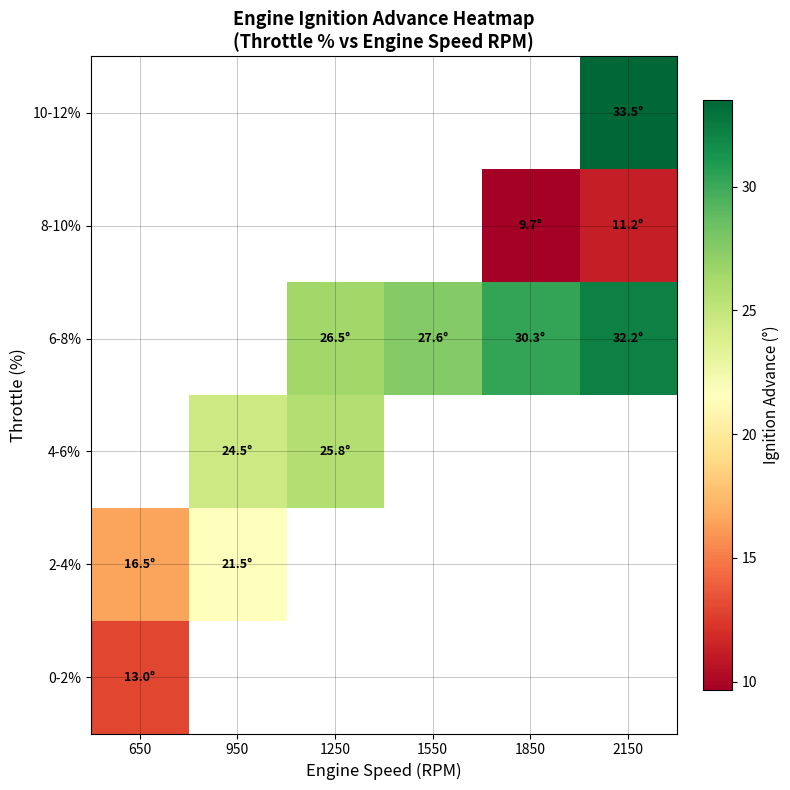

The 4-6% series shows 25.8 at 1250. True or false?

True